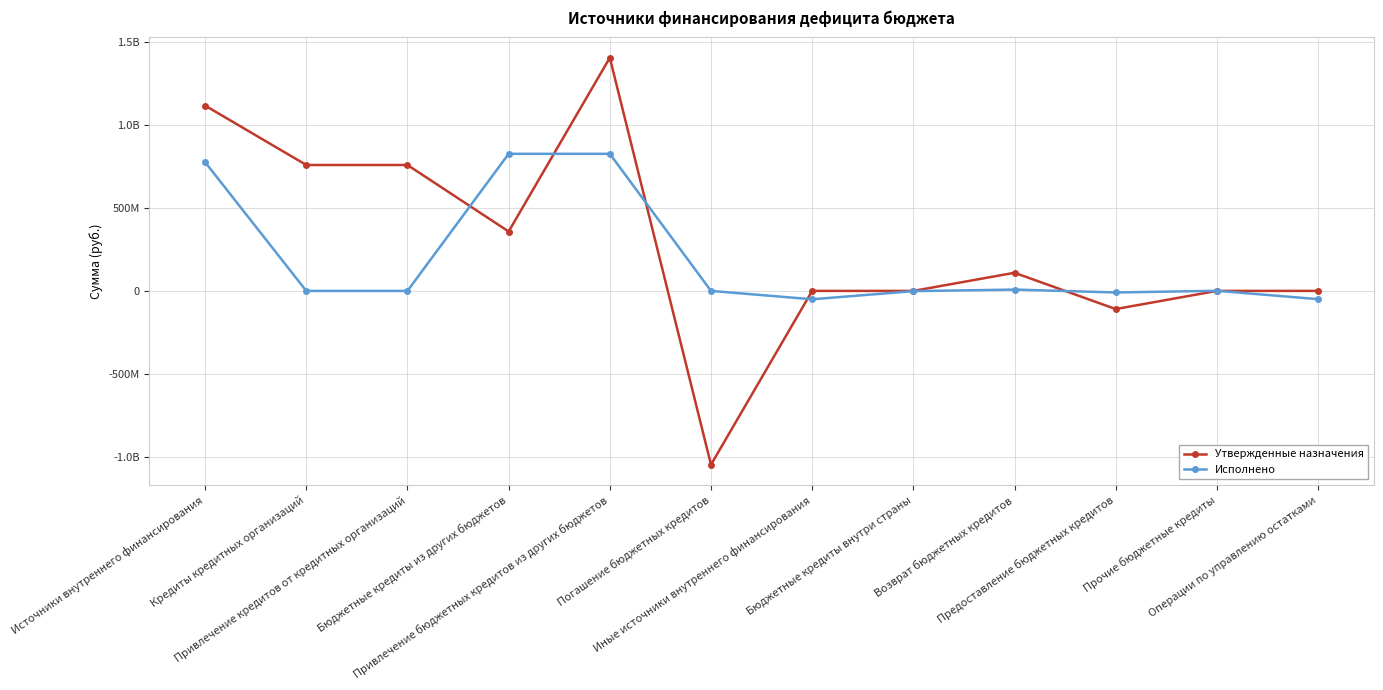

What are all the series names shown in the legend?

Утвержденные назначения, Исполнено